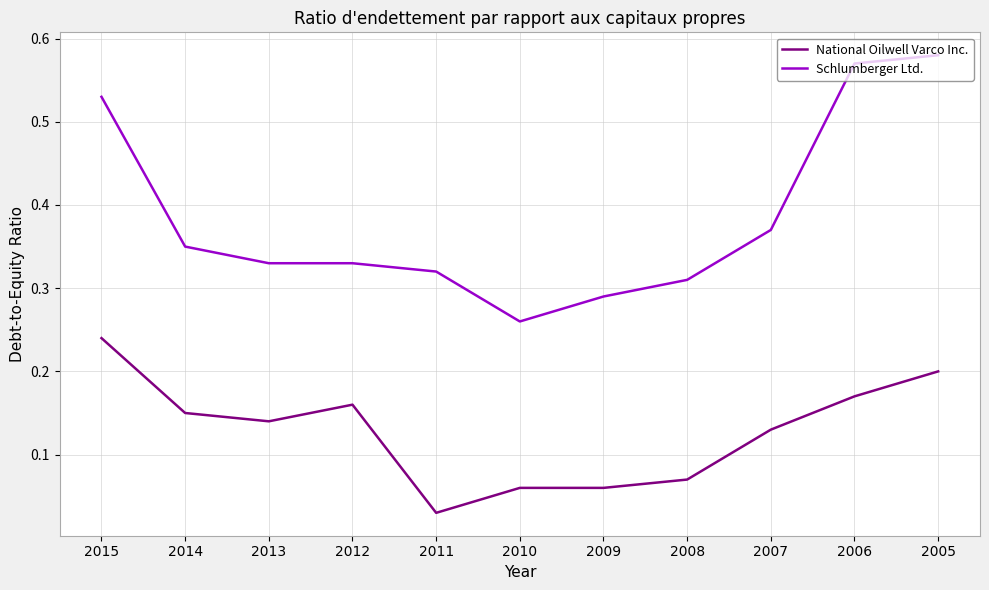

At which category does the chart reach its minimum across all series?

2011